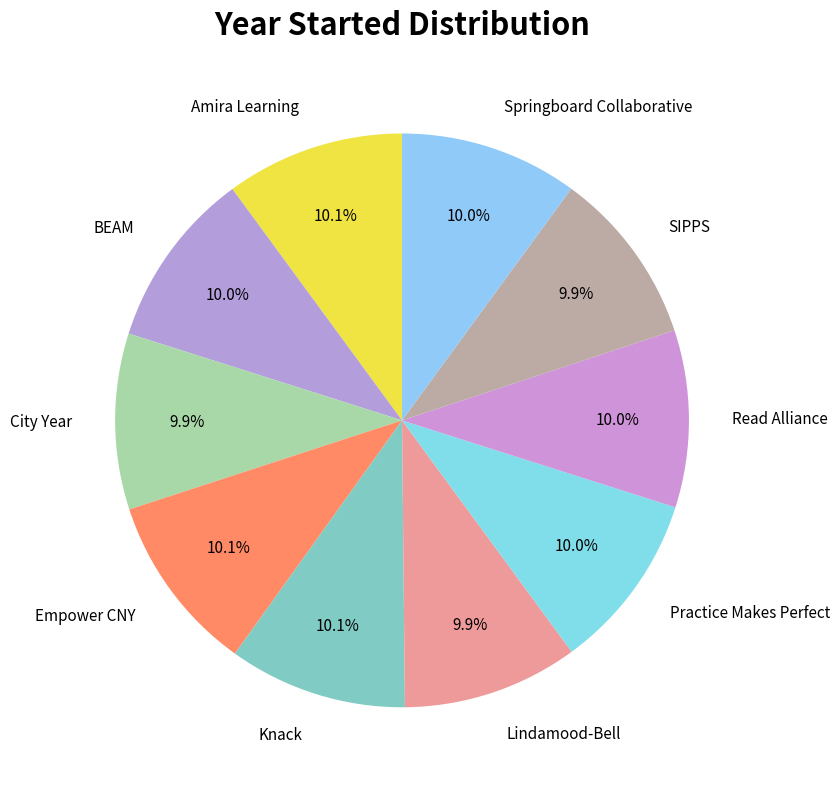

Approximately how many times larger is the value at Empower CNY compared to Read Alliance?

1.0